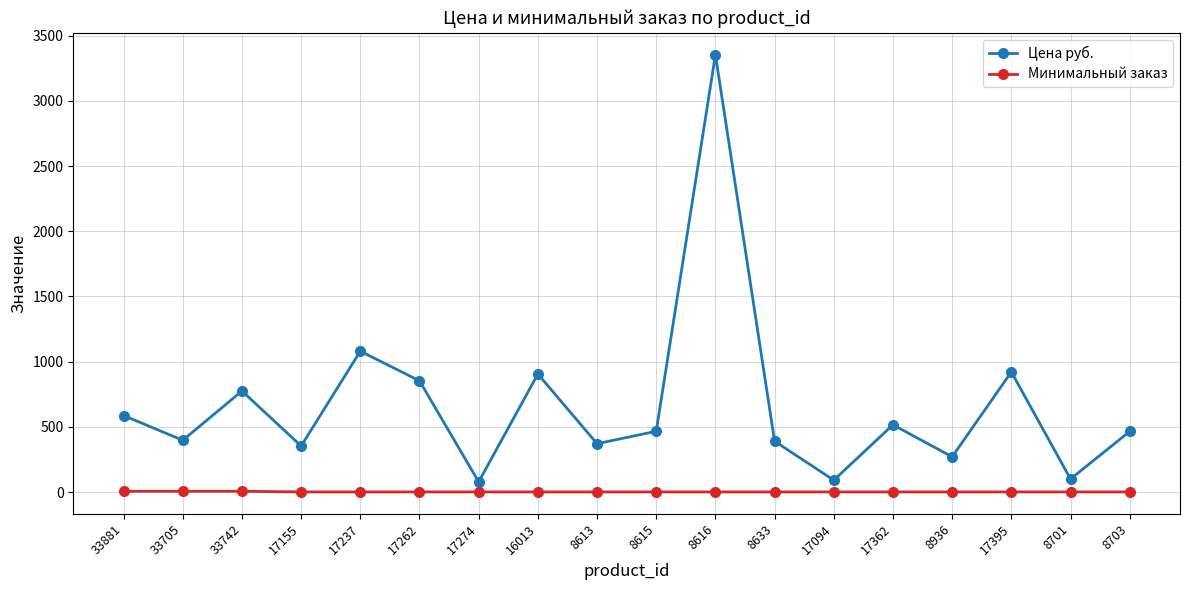

Where is the first local minimum for Цена руб.?

33705